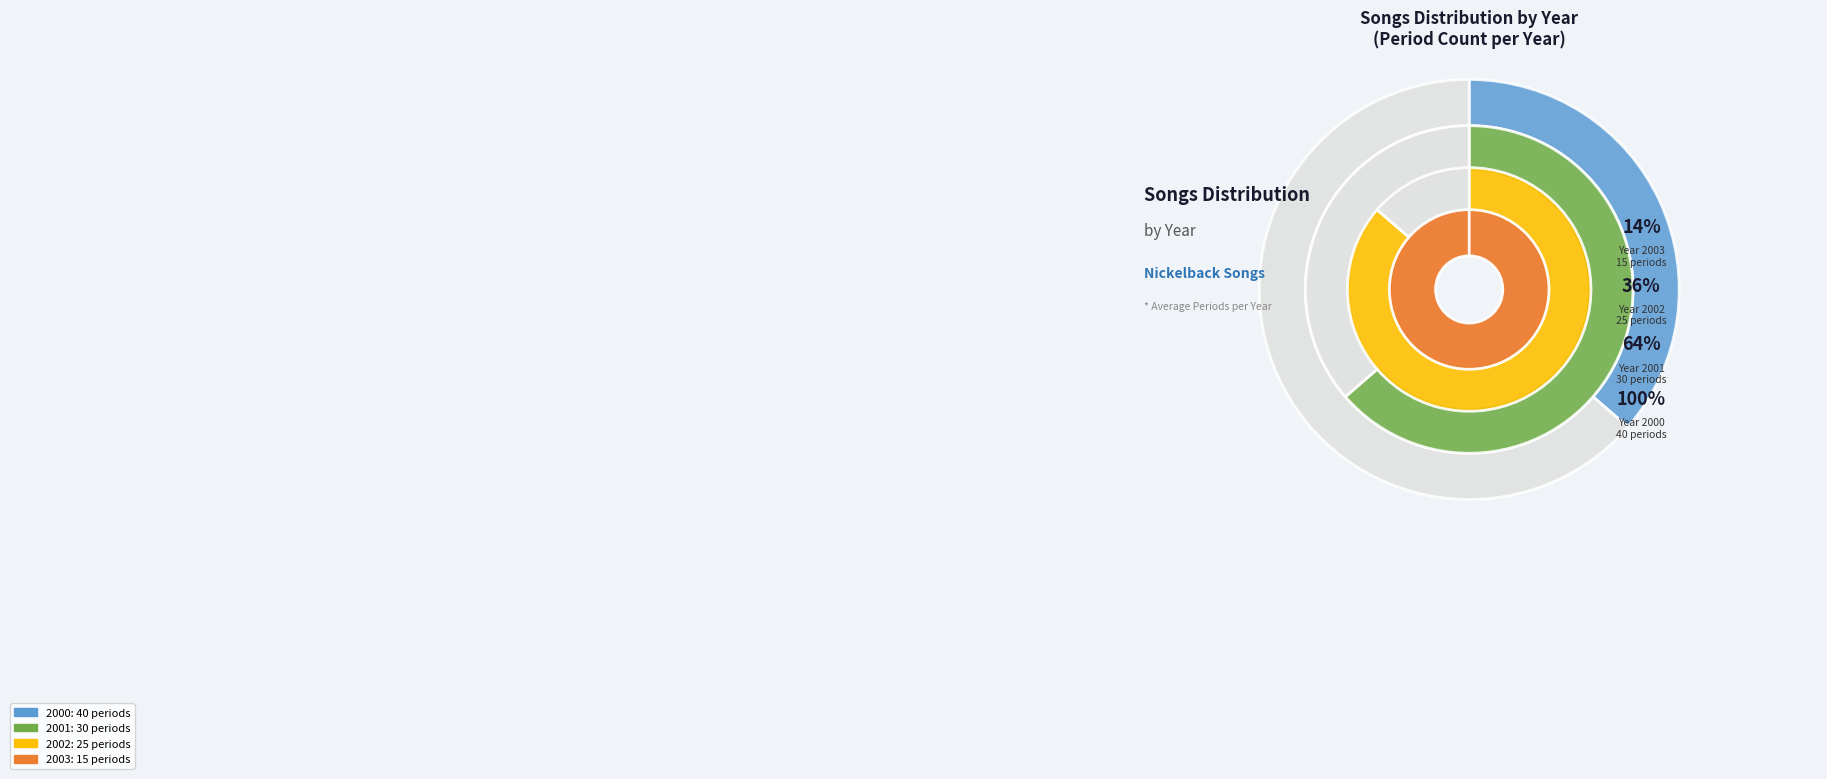

How many slices are in this pie chart?

4